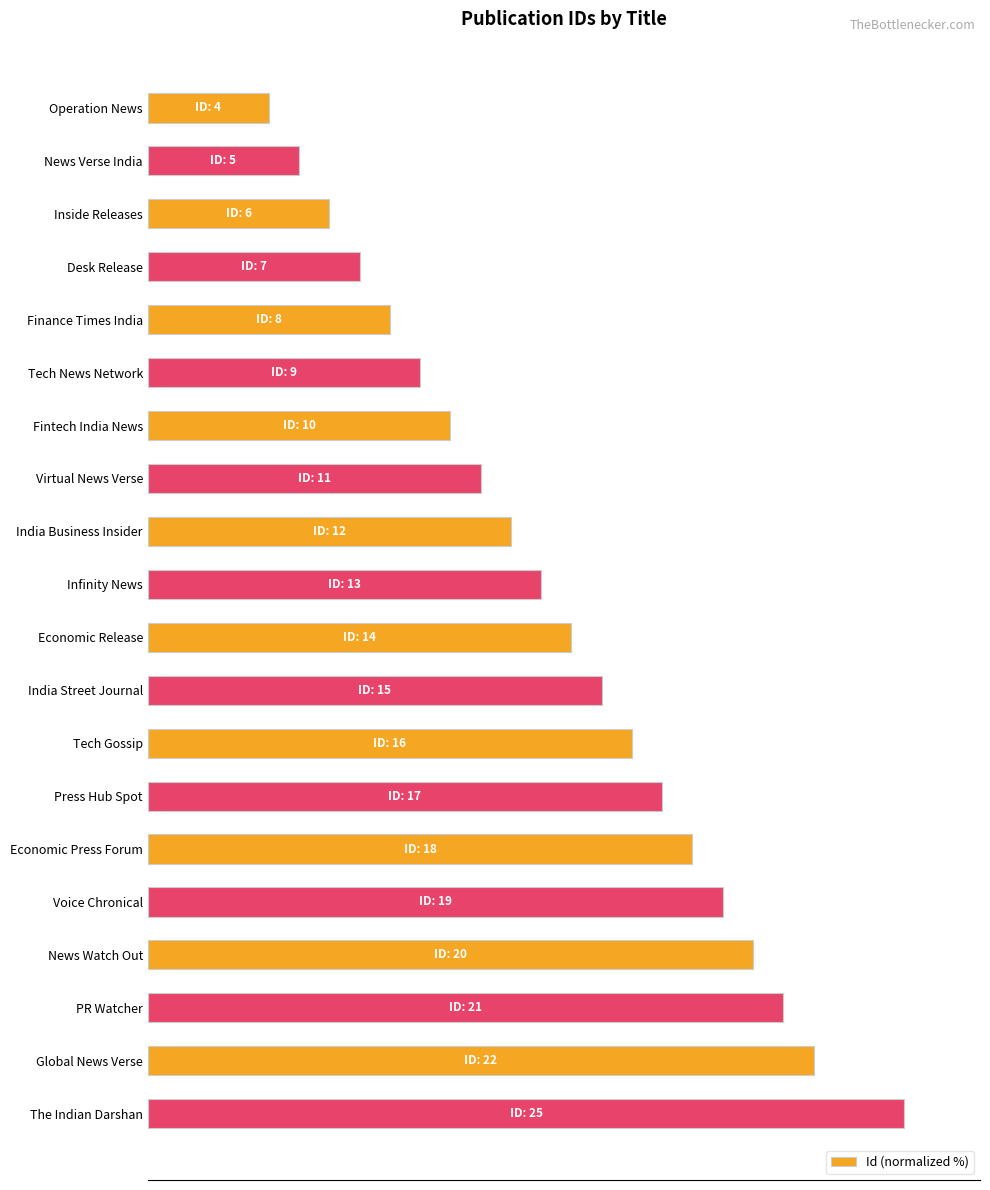

Does the chart contain any negative values?

No